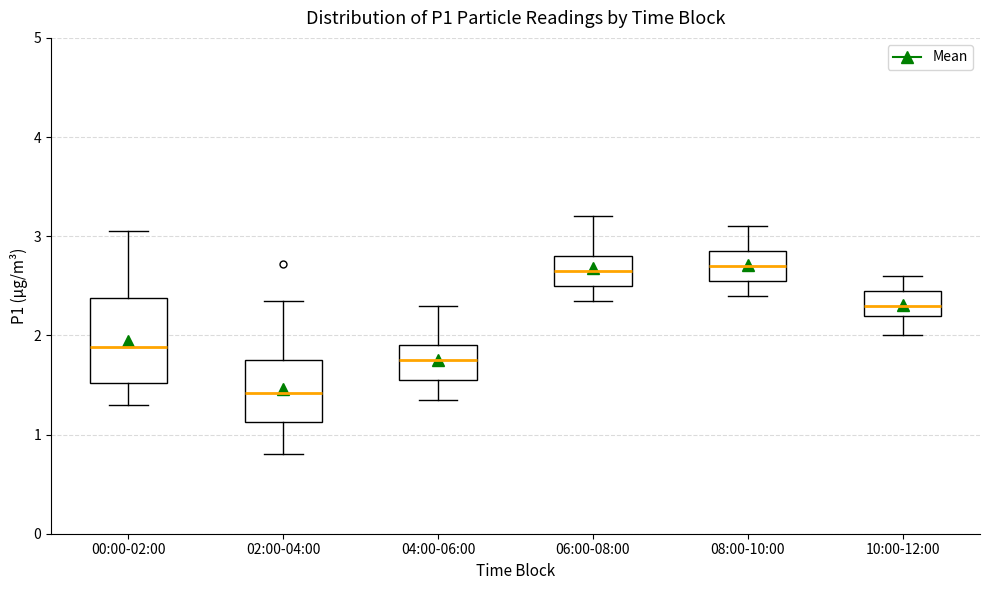

Where is the lower edge of the box for 02:00-04:00 on the y-axis? The values are not printed on the chart, so give them approximately, as read against the axis.

1.1